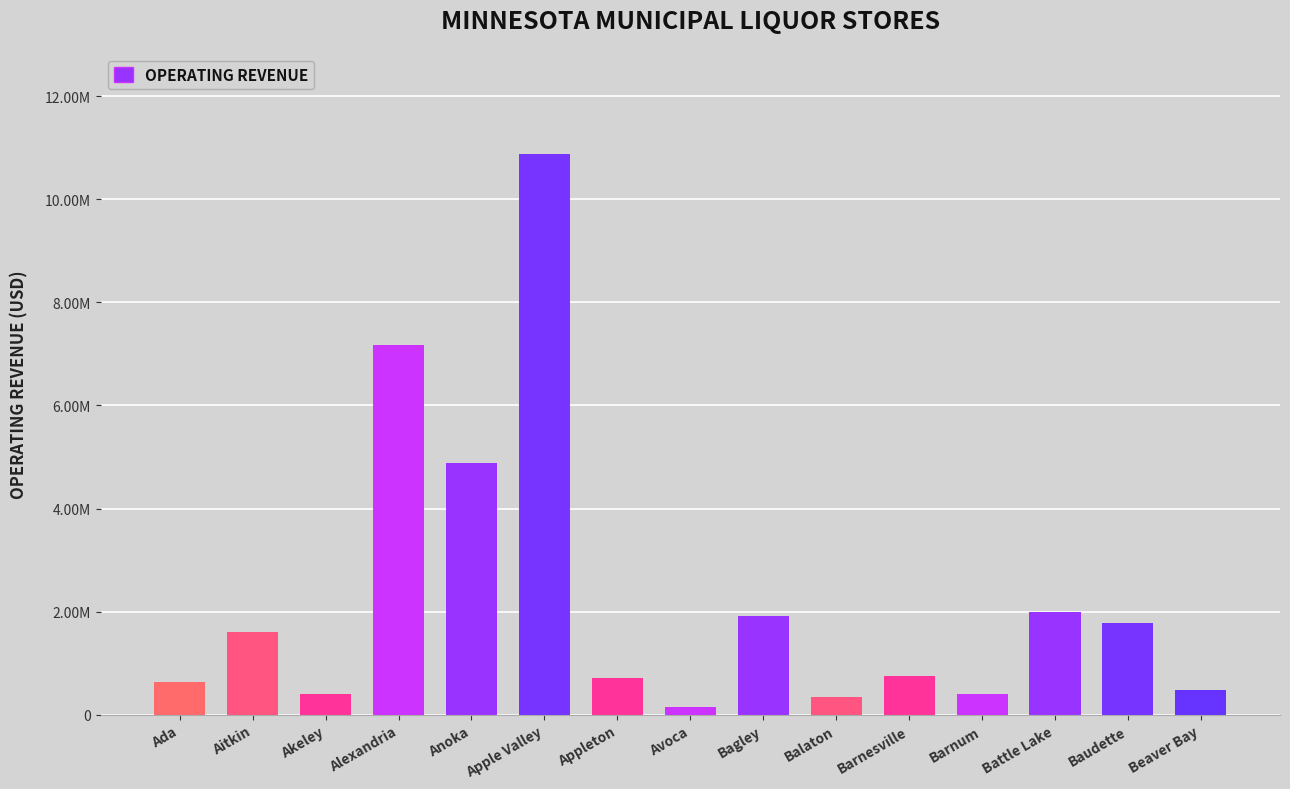

What is the ratio of the value at Baudette to the value at Akeley?

4.4